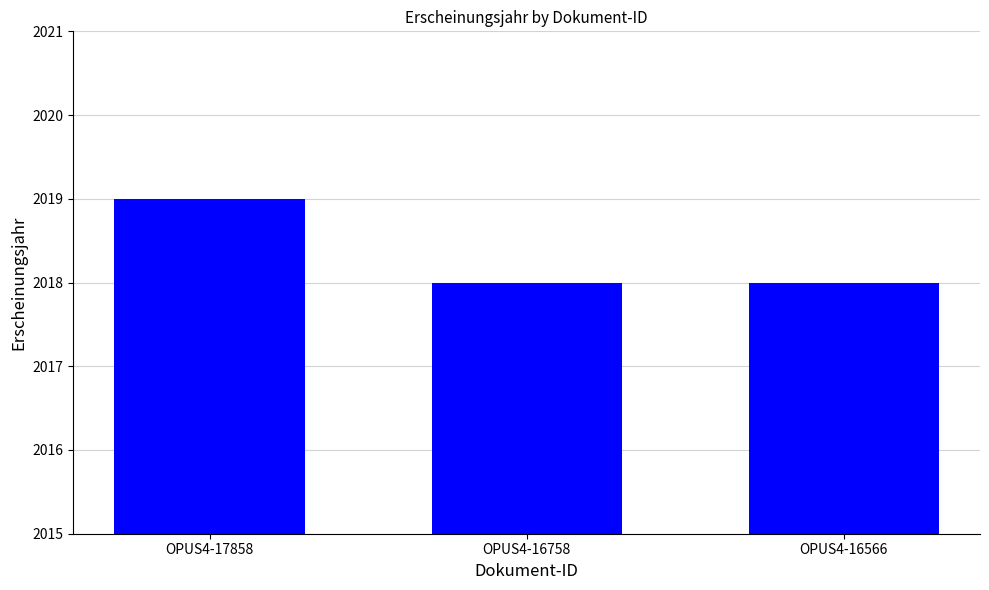

What is the smallest value displayed?

2018